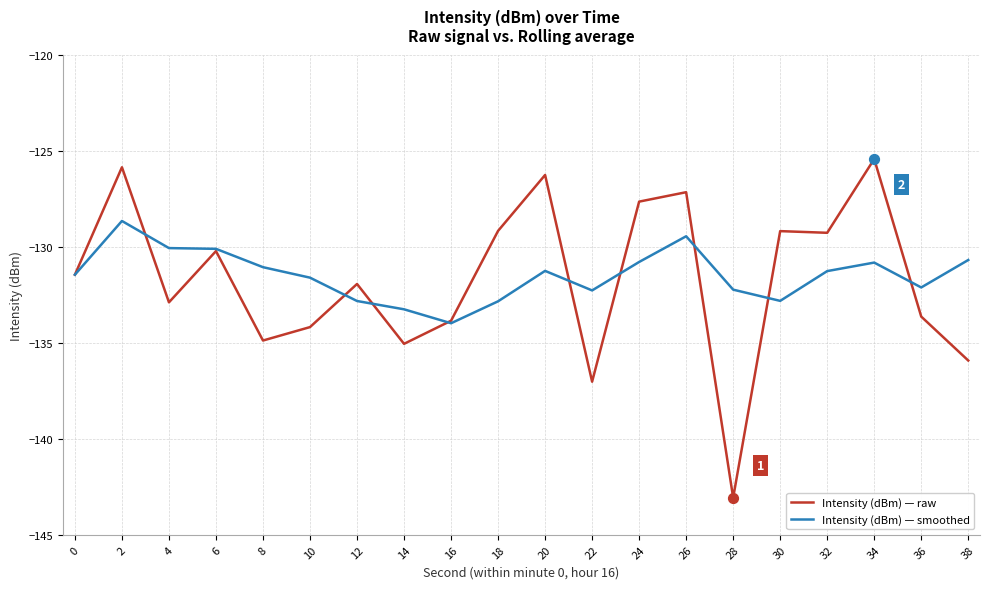

What is the total value across all series at 32?

-260.5